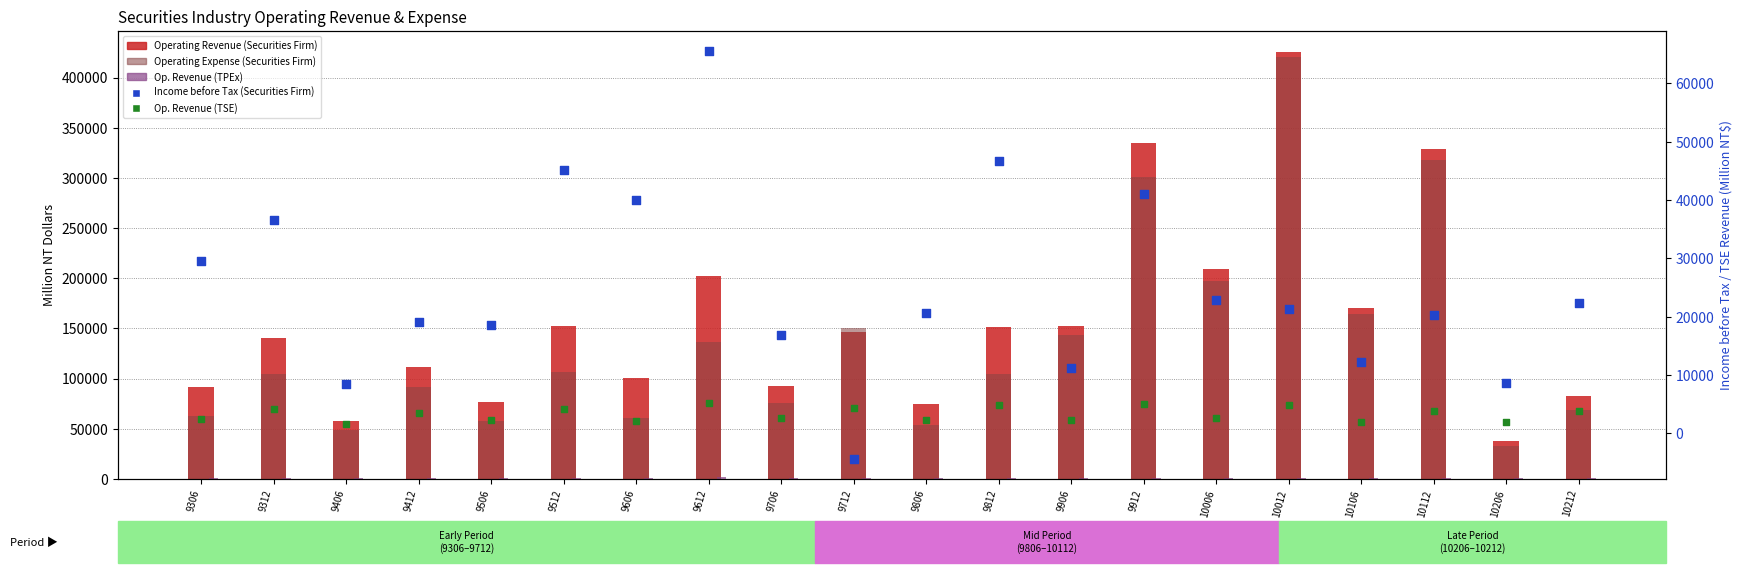

At how many categories does at least one series exceed 323410?

3